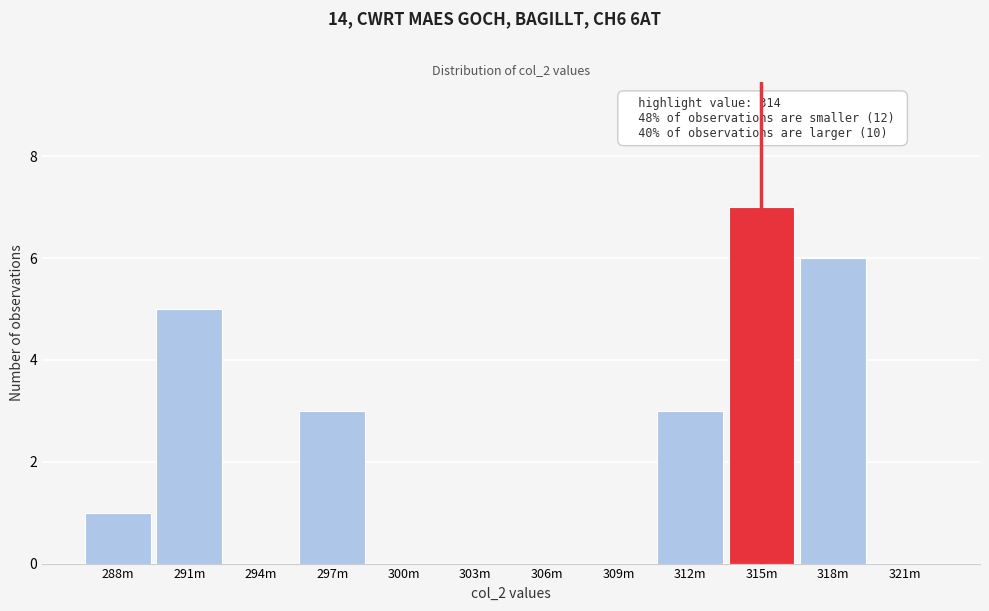

Reading left to right, transcribe all the data shown in this chart.

288m=1	291m=5	294m=0	297m=3	300m=0	303m=0	306m=0	309m=0	312m=3	315m=7	318m=6	321m=0